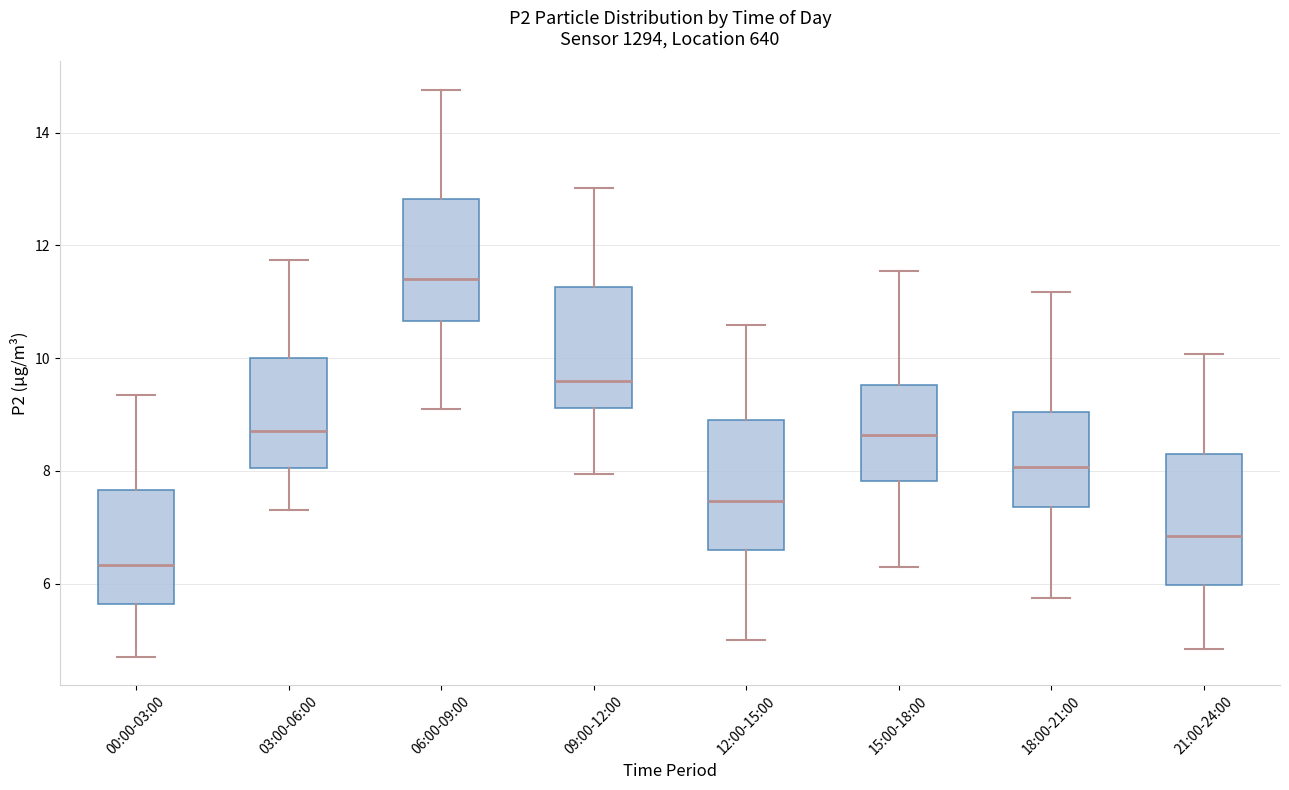

Which box's median line is the lowest?

00:00-03:00